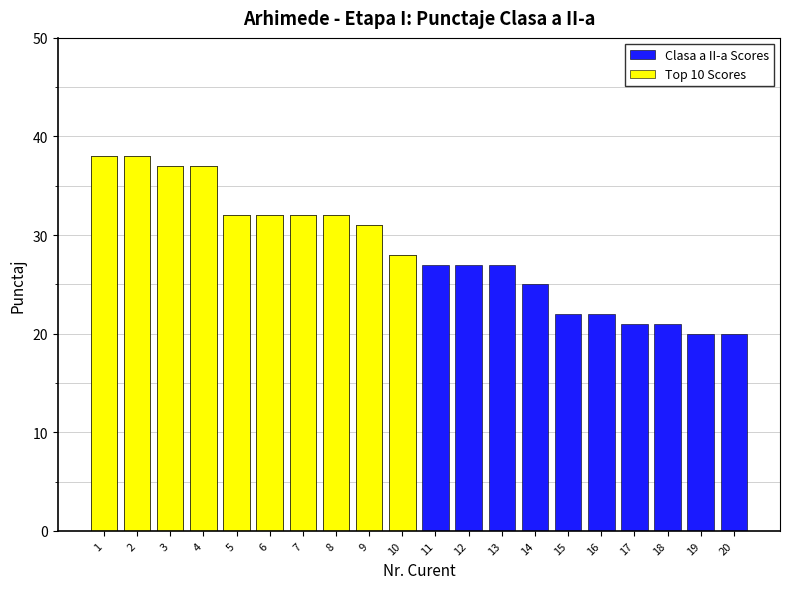

What is the value of the Clasa a II-a Scores bar at the 17th from the left?

21